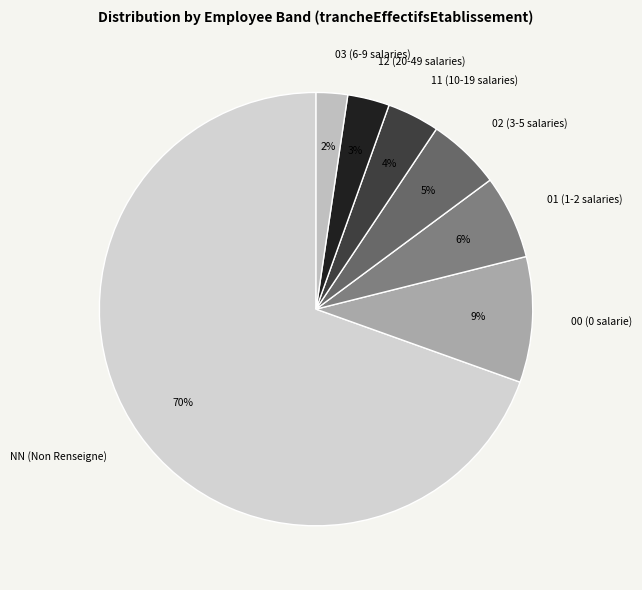

Rank the categories by value from highest to lowest.

NN, 00, 01, 02, 11, 12, 03